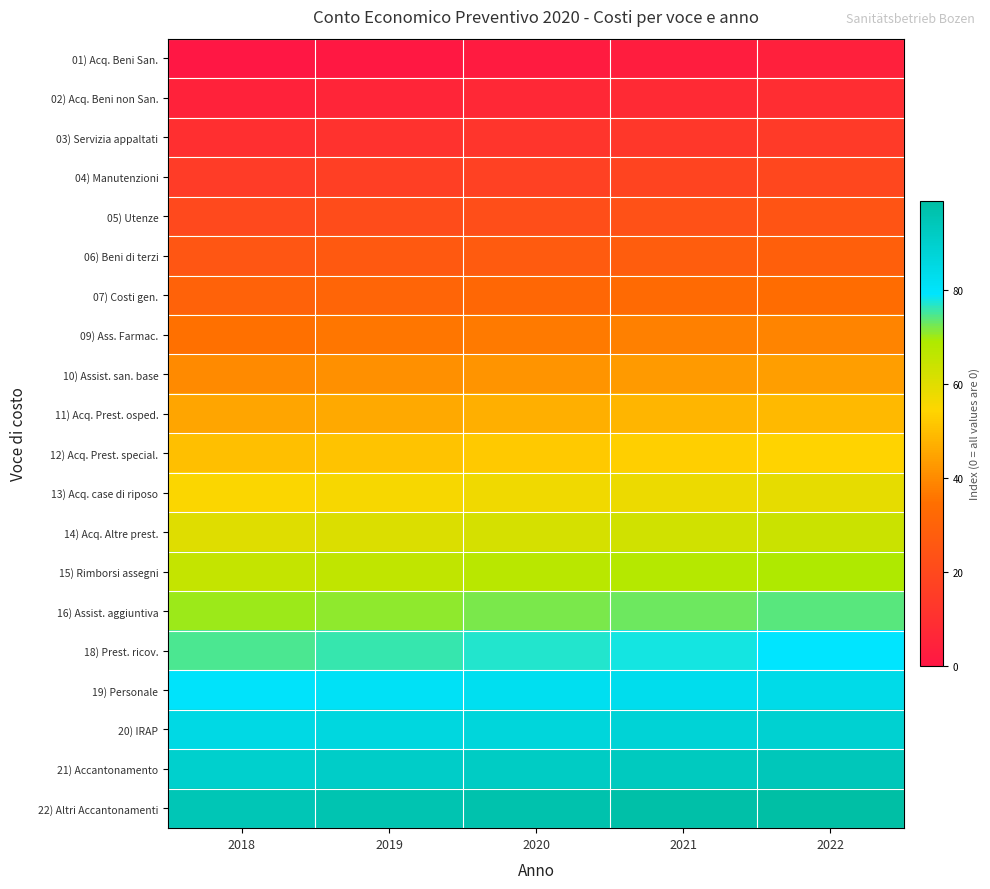

Reading right to left, transcribe all the data shown in this chart.

01) Acq. Beni San.: 2022=4	2021=3	2020=2	2019=1	2018=0
02) Acq. Beni non San.: 2022=9	2021=8	2020=7	2019=6	2018=5
03) Servizia appaltati: 2022=14	2021=13	2020=12	2019=11	2018=10
04) Manutenzioni: 2022=19	2021=18	2020=17	2019=16	2018=15
05) Utenze: 2022=24	2021=23	2020=22	2019=21	2018=20
06) Beni di terzi: 2022=29	2021=28	2020=27	2019=26	2018=25
07) Costi gen.: 2022=34	2021=33	2020=32	2019=31	2018=30
09) Ass. Farmac.: 2022=39	2021=38	2020=37	2019=36	2018=35
10) Assist. san. base: 2022=44	2021=43	2020=42	2019=41	2018=40
11) Acq. Prest. osped.: 2022=49	2021=48	2020=47	2019=46	2018=45
12) Acq. Prest. special.: 2022=54	2021=53	2020=52	2019=51	2018=50
13) Acq. case di riposo: 2022=59	2021=58	2020=57	2019=56	2018=55
14) Acq. Altre prest.: 2022=64	2021=63	2020=62	2019=61	2018=60
15) Rimborsi assegni: 2022=69	2021=68	2020=67	2019=66	2018=65
16) Assist. aggiuntiva: 2022=74	2021=73	2020=72	2019=71	2018=70
18) Prest. ricov.: 2022=79	2021=78	2020=77	2019=76	2018=75
19) Personale: 2022=84	2021=83	2020=82	2019=81	2018=80
20) IRAP: 2022=89	2021=88	2020=87	2019=86	2018=85
21) Accantonamento: 2022=94	2021=93	2020=92	2019=91	2018=90
22) Altri Accantonamenti: 2022=99	2021=98	2020=97	2019=96	2018=95